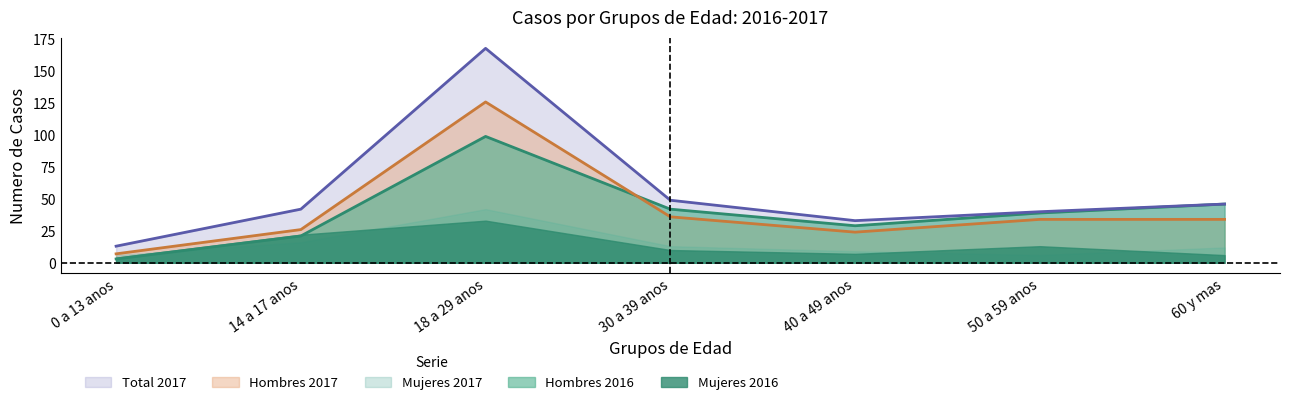

In Hombres 2016, how many points are lower than both neighbors (excluding endpoints)?

1